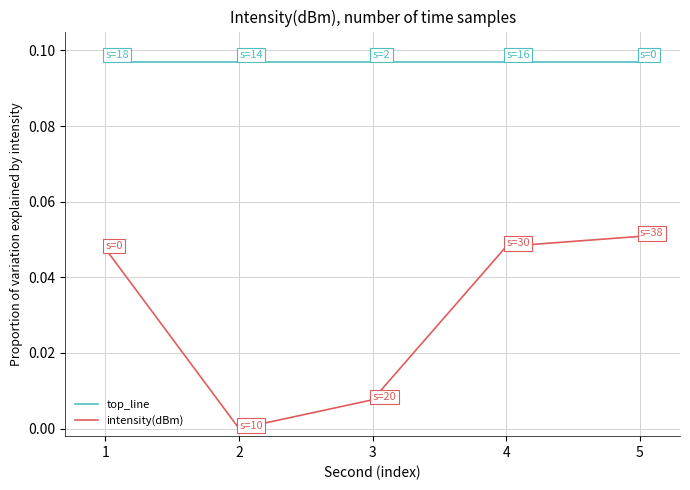

Which category has the highest value in the intensity(dBm) series?

5